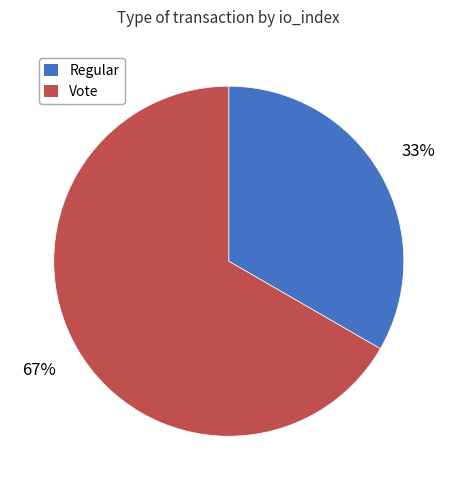

Rank the categories by value from lowest to highest.

Regular, Vote